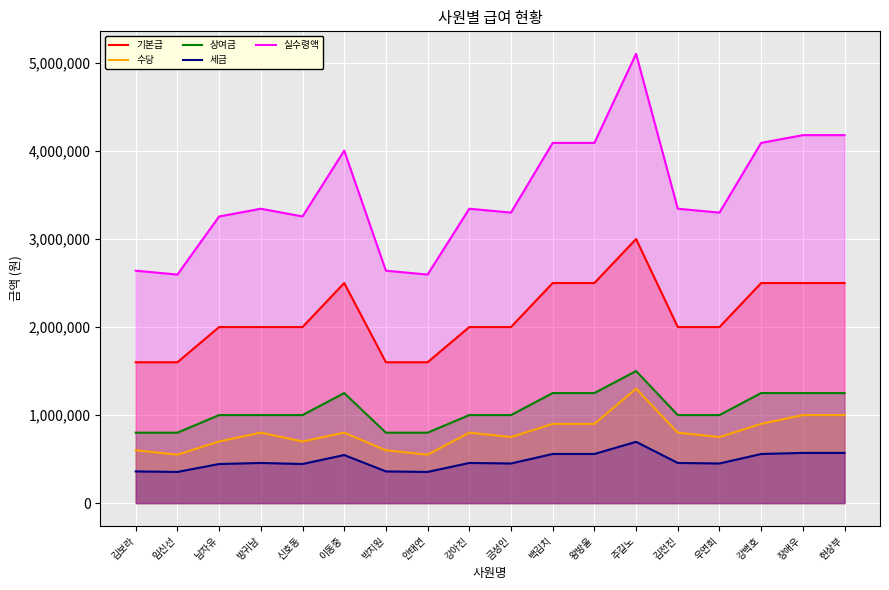

Is it true that 수당 equals 900000 at 왕방울?

True